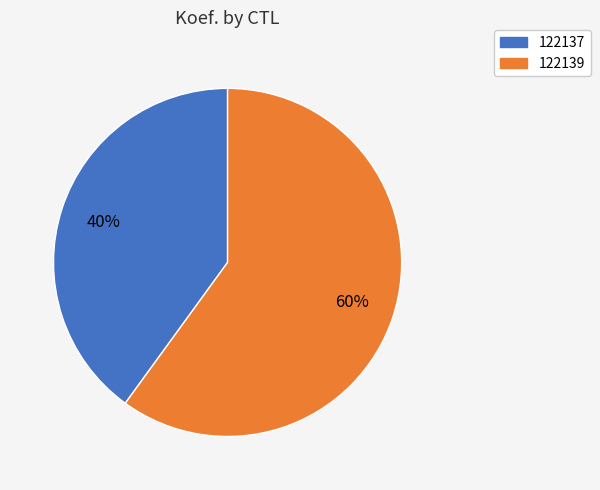

True or false: 122137 accounts for 26% of the total.

False